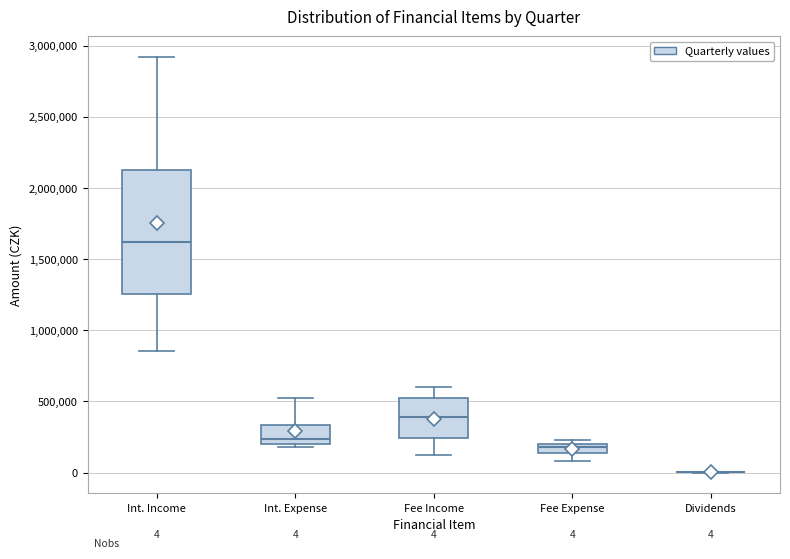

Comparing the boxes themselves (not the whiskers), which one is the tallest?

Int. Income